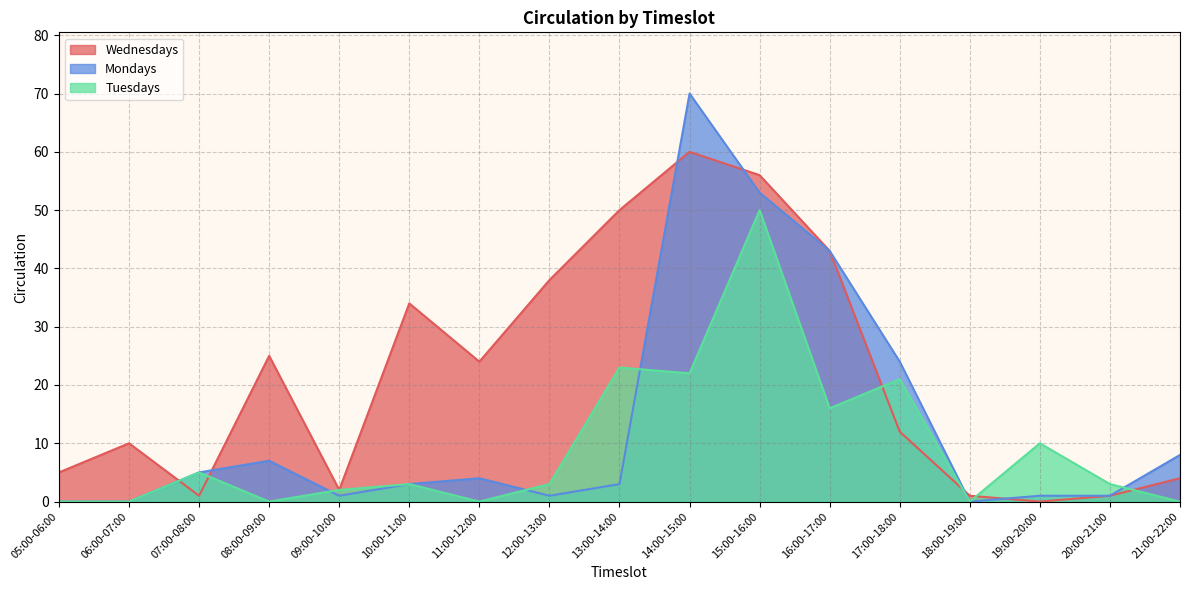

At which category does Wednesdays reach its first local peak?

06:00-07:00